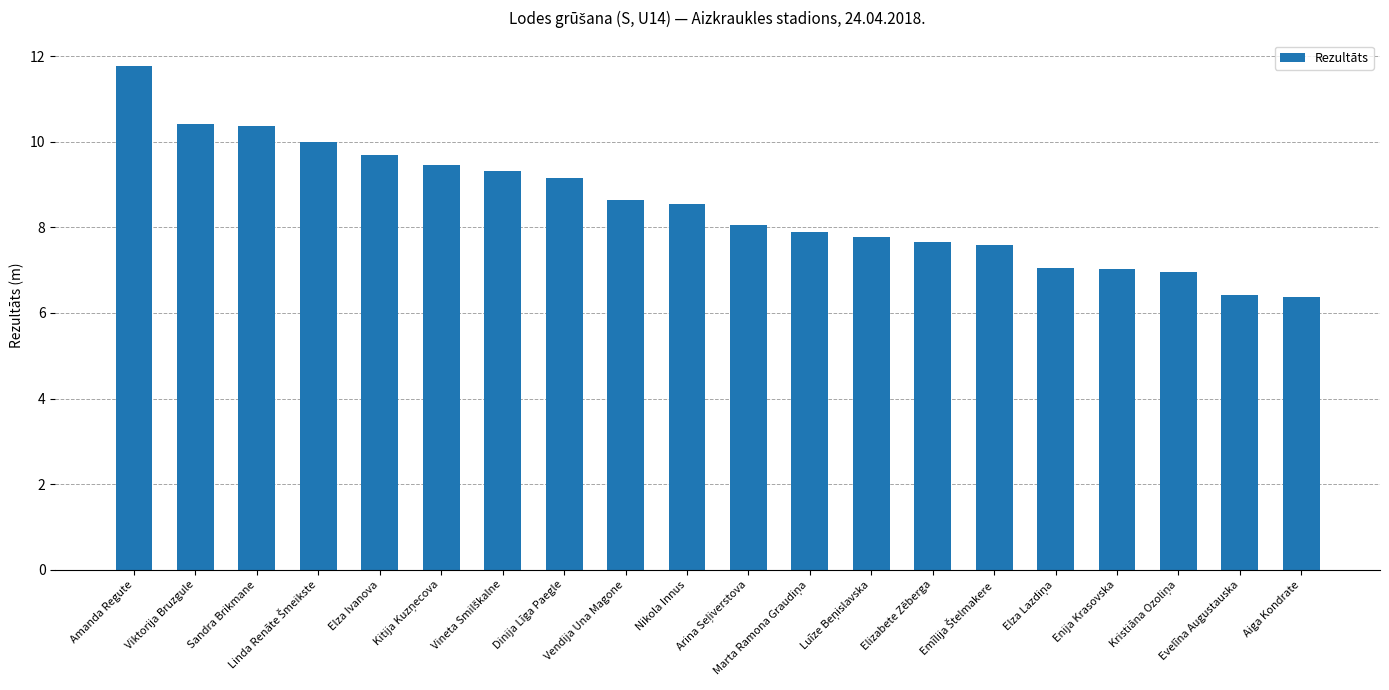

Where is the data nearest to the value 9?

Dinija Līga Paegle